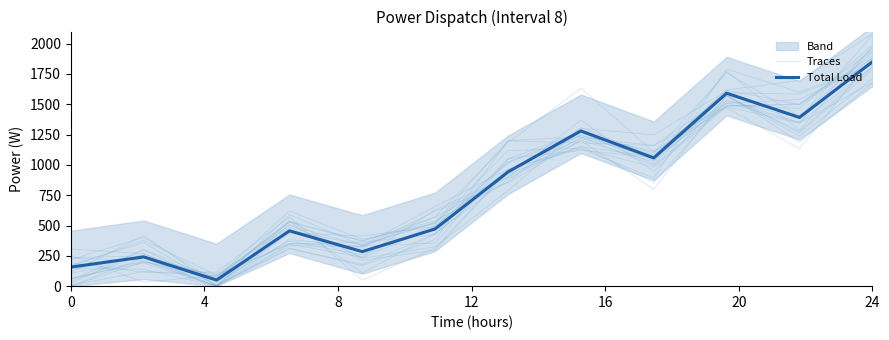

In Traces, how many points are higher than both neighbors (excluding endpoints)?

2